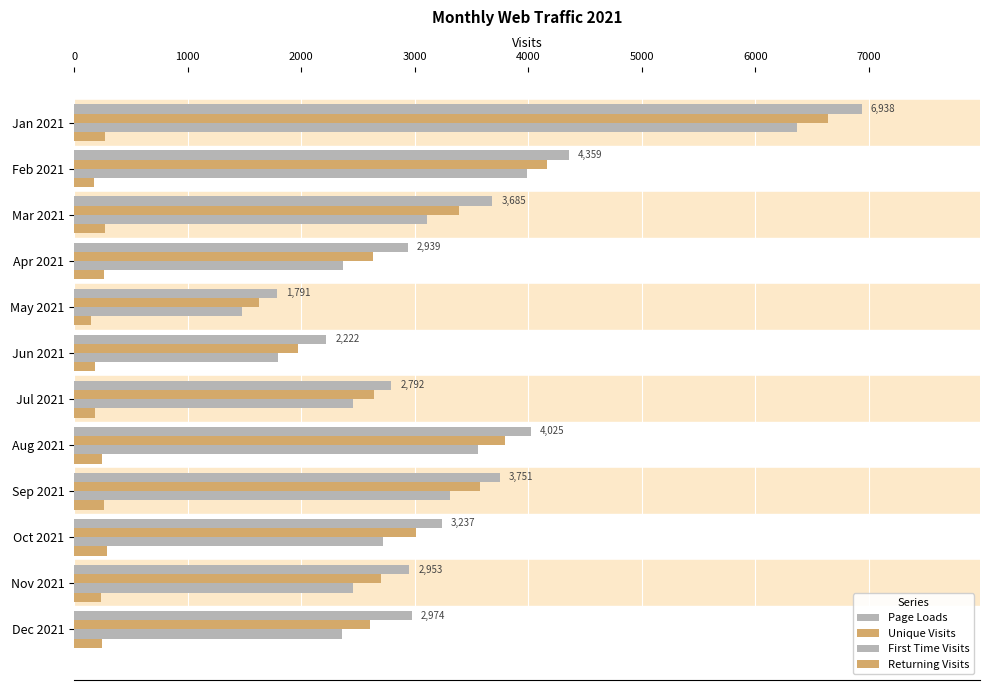

Count the number of categories in the chart.

12